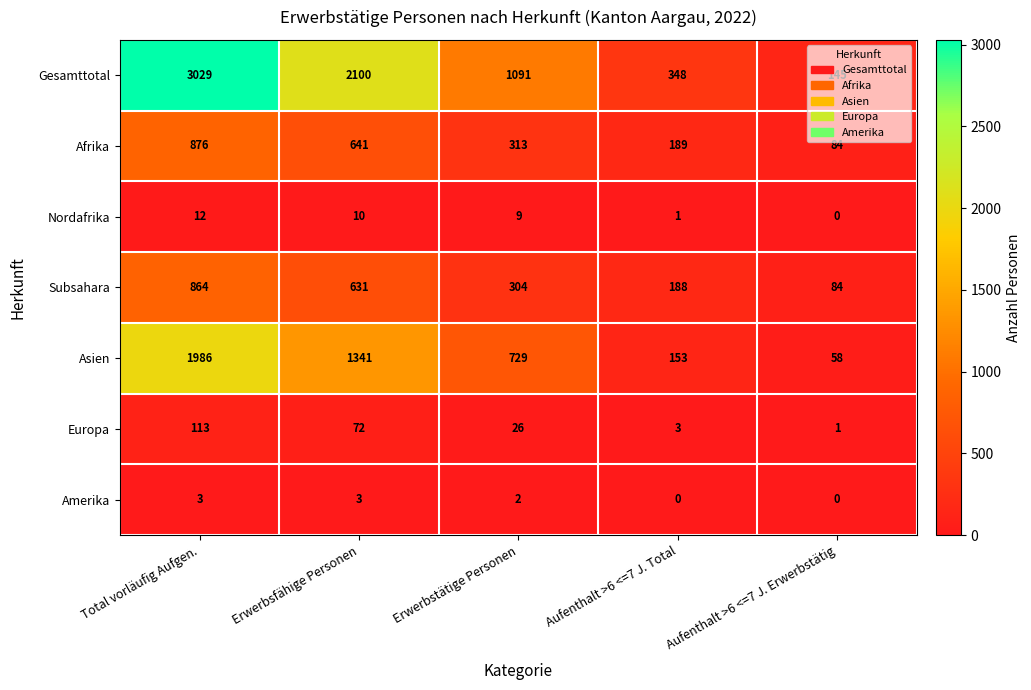

Which series changed the most between Erwerbsfähige Personen and Aufenthalt >6 <=7 J. Erwerbstätig?

Gesamttotal